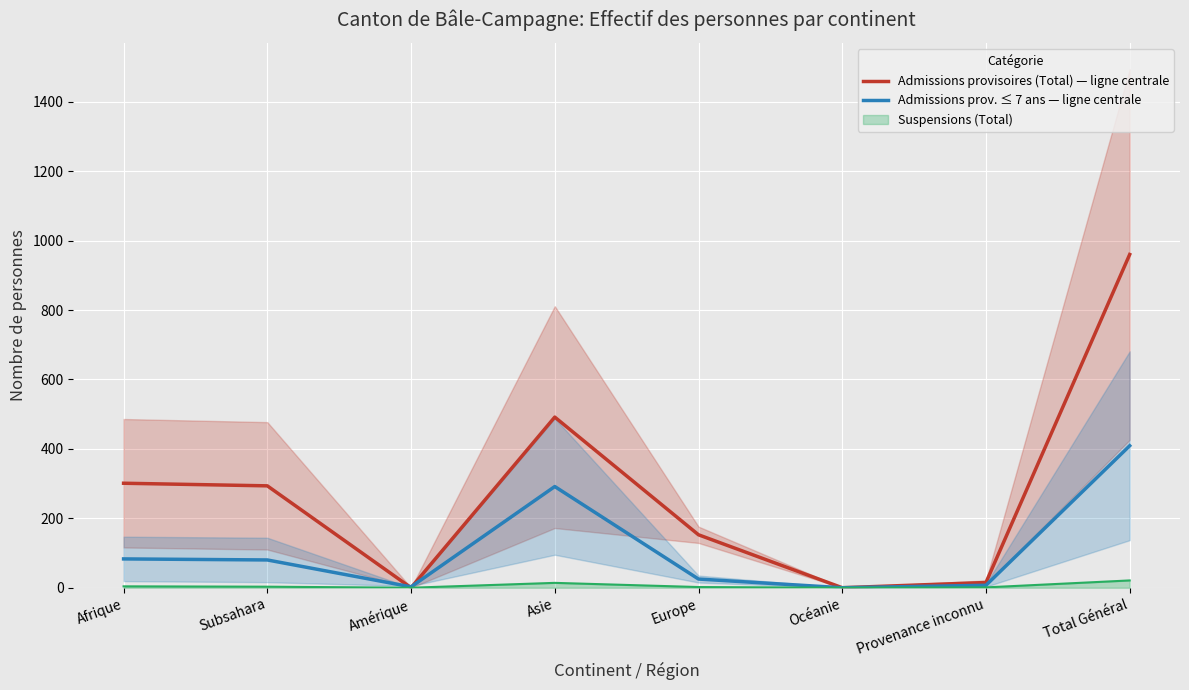

At which category is the sum across all series the highest?

Total Général